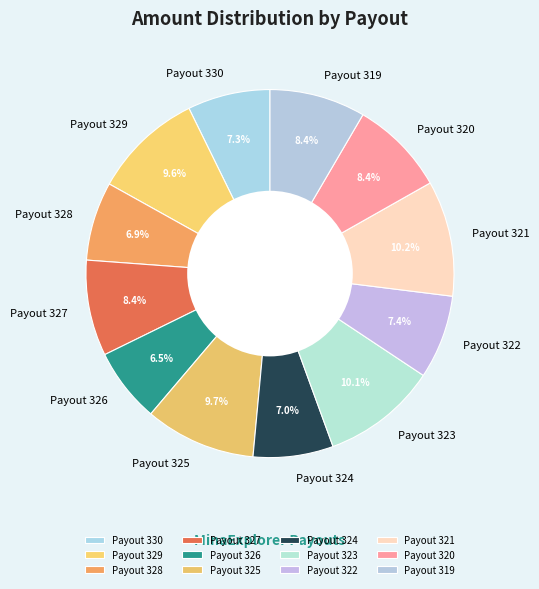

Is the sum of Payout 327 and Payout 320 greater than half?

No